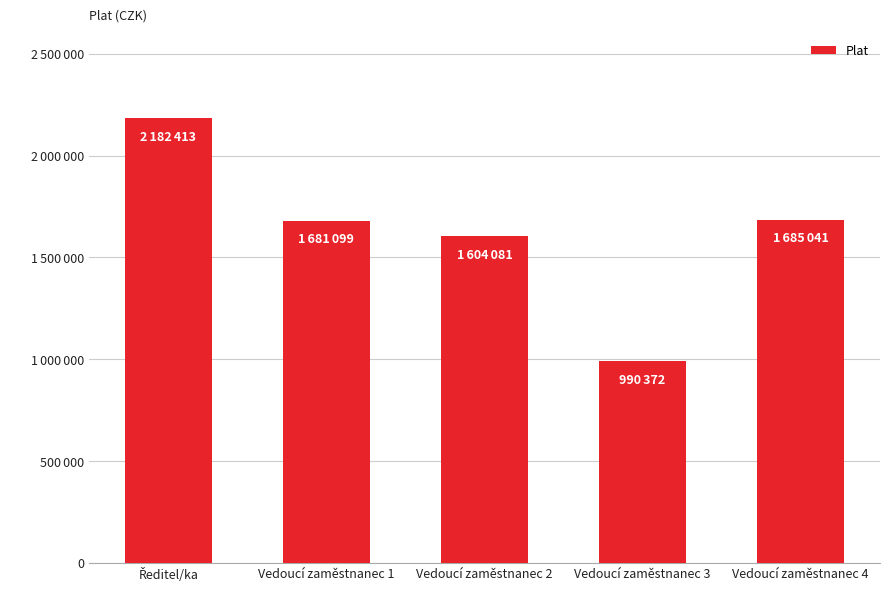

At which label does the data first exceed 1681099?

Ředitel/ka